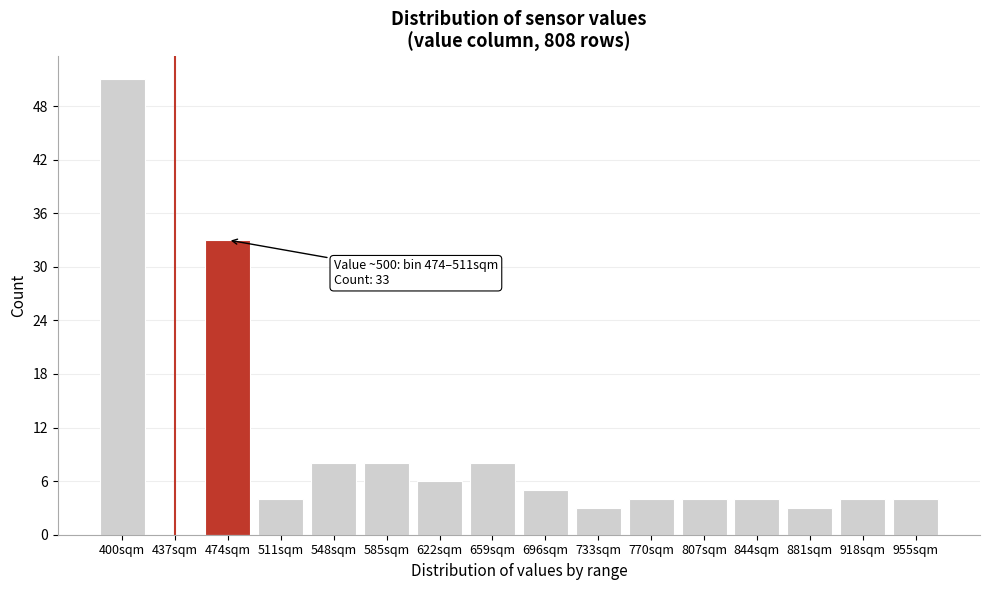

Reading left to right, extract all data points from this chart.

400sqm=51	437sqm=0	474sqm=33	511sqm=4	548sqm=8	585sqm=8	622sqm=6	659sqm=8	696sqm=5	733sqm=3	770sqm=4	807sqm=4	844sqm=4	881sqm=3	918sqm=4	955sqm=4